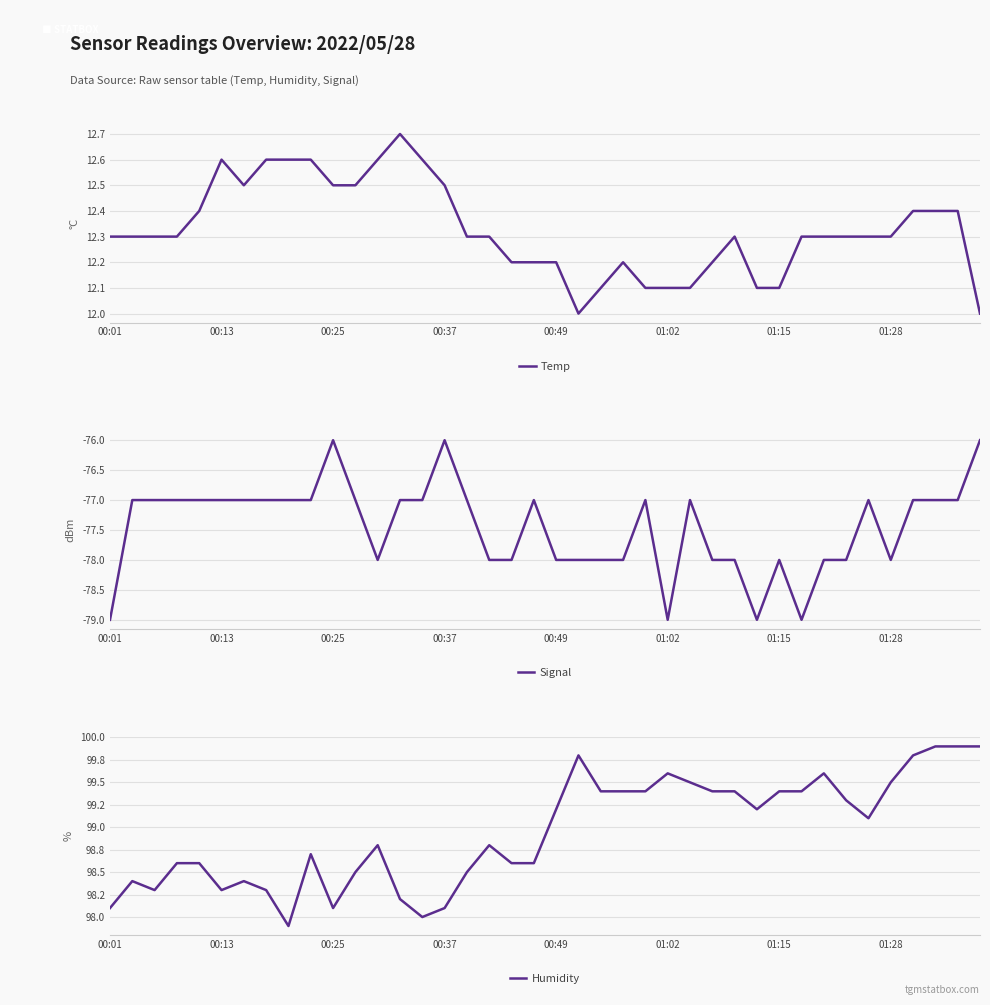

What is the total value across all series at 36?

35.2